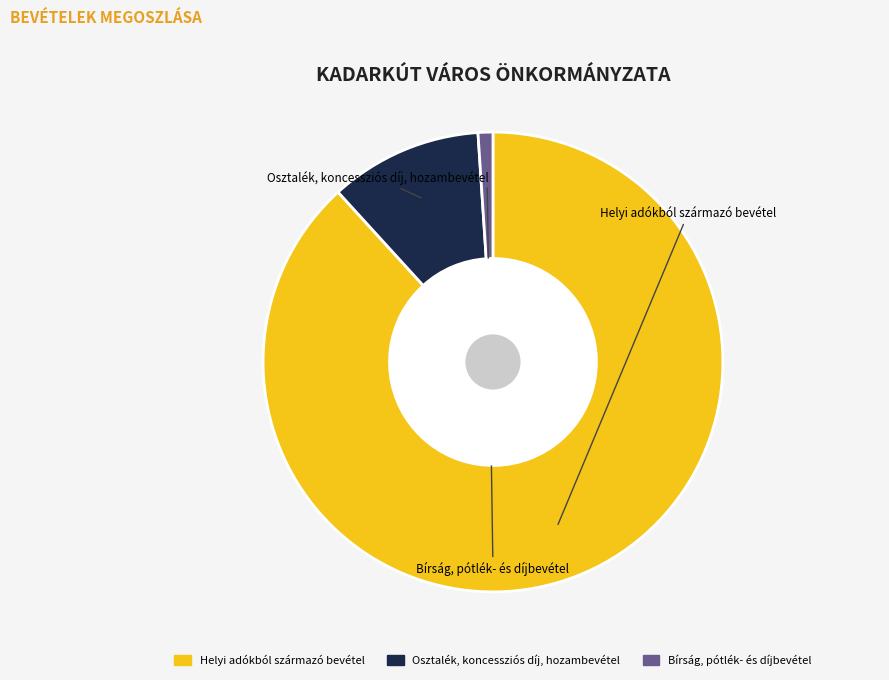

Does any single category account for the majority?

Yes